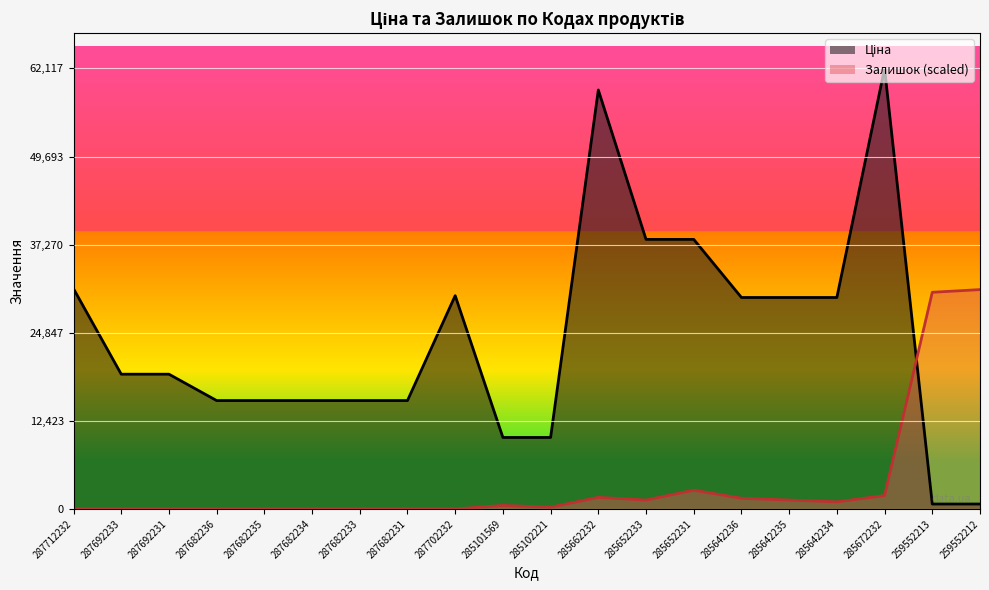

Which category has the lowest value in the Залишок series?

287712232